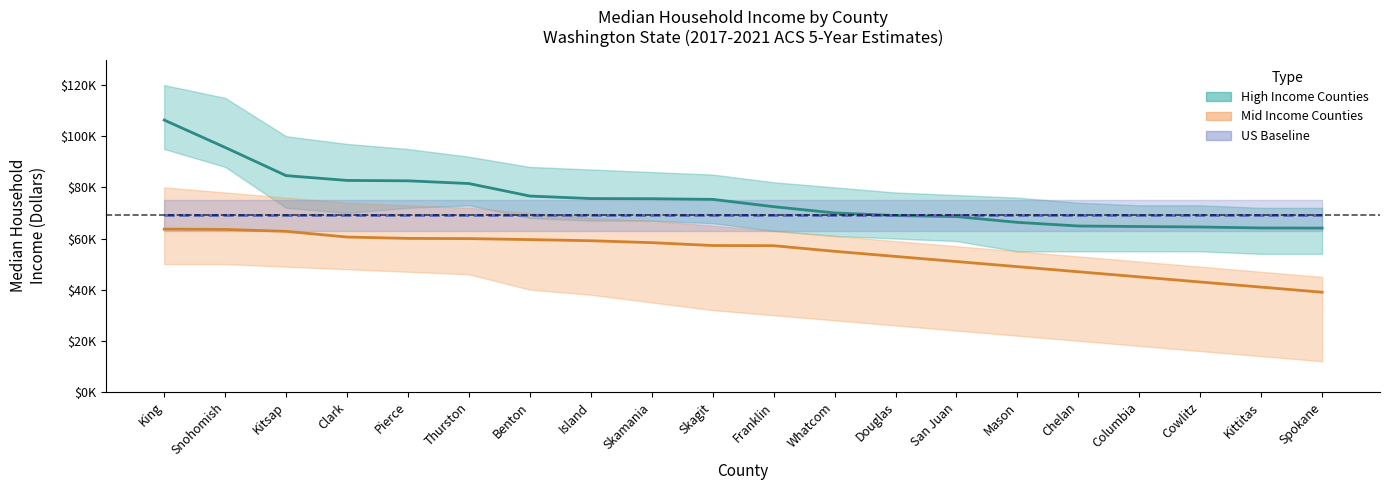

At which label is Mid Income Counties closest to 51343?

San Juan